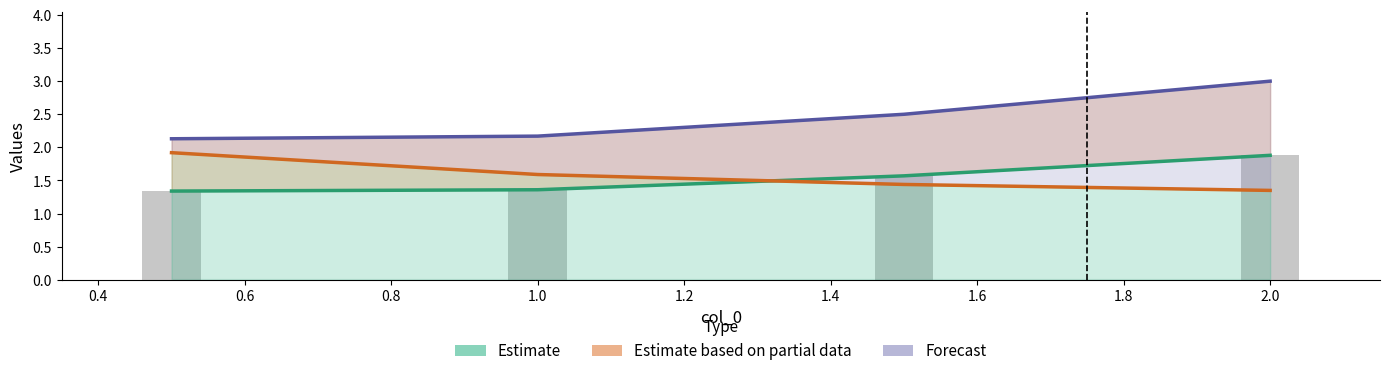

What is the smallest value displayed?

1.3